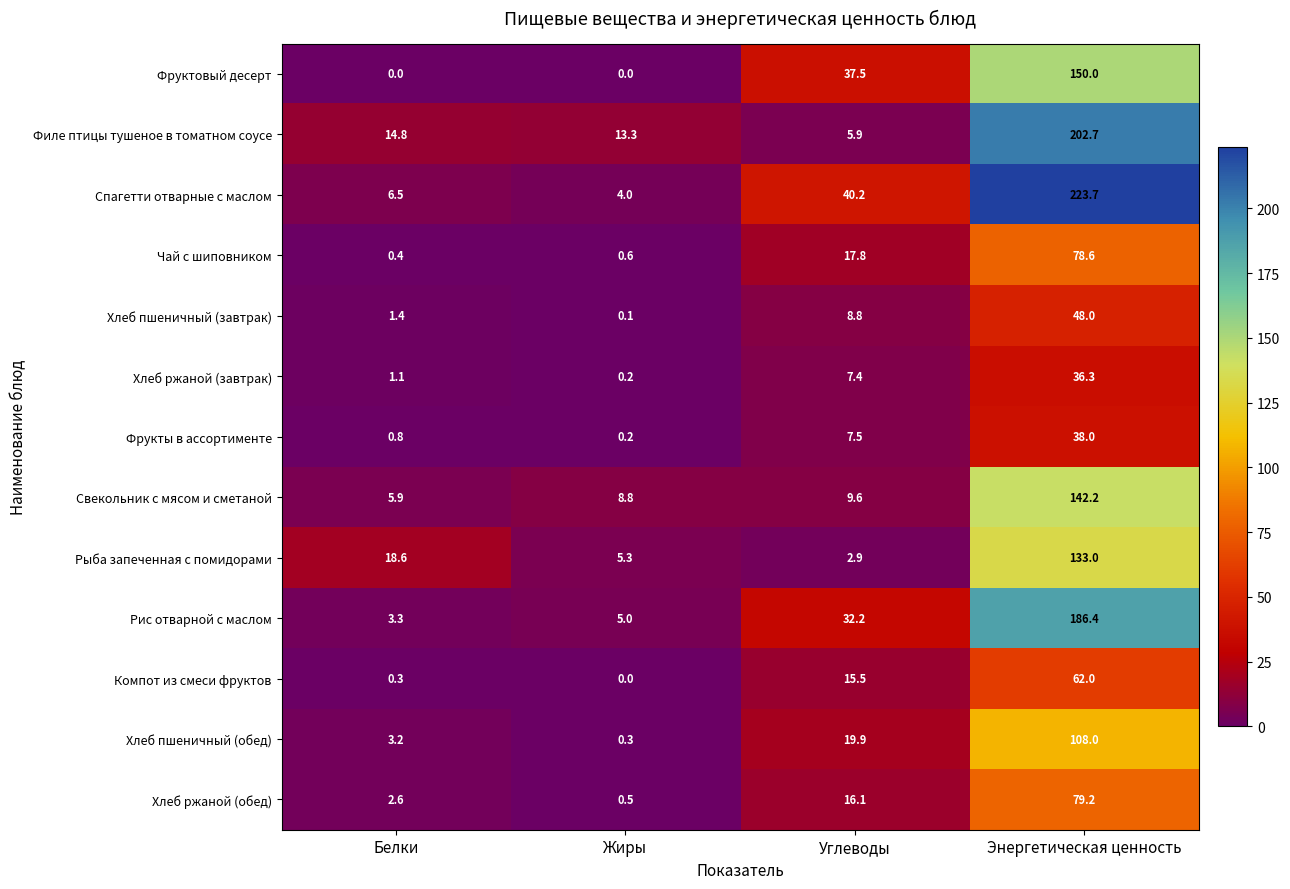

The value of Спагетти отварные с маслом at Жиры is 4.0. True or false?

True